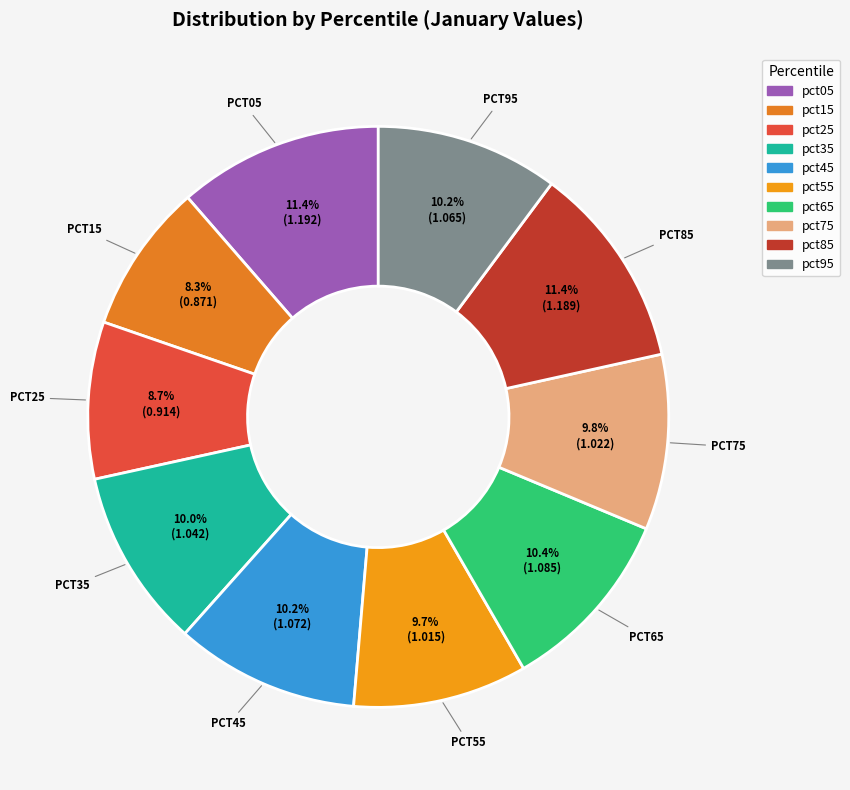

The pct15 slice represents 8% of the pie. True or false?

True